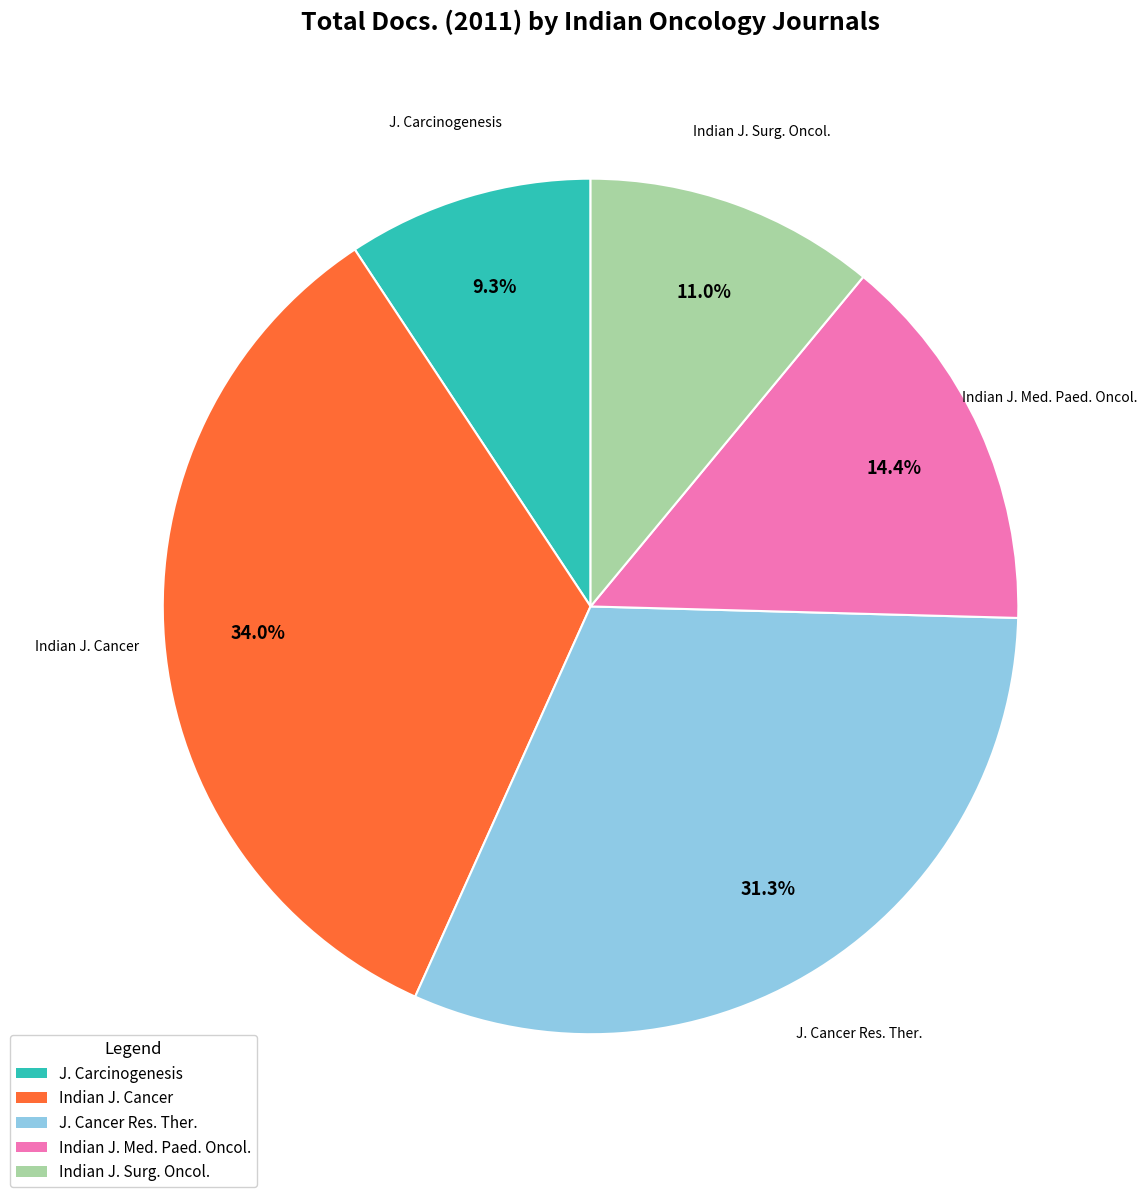

Is there any slice that represents more than half of the pie?

No